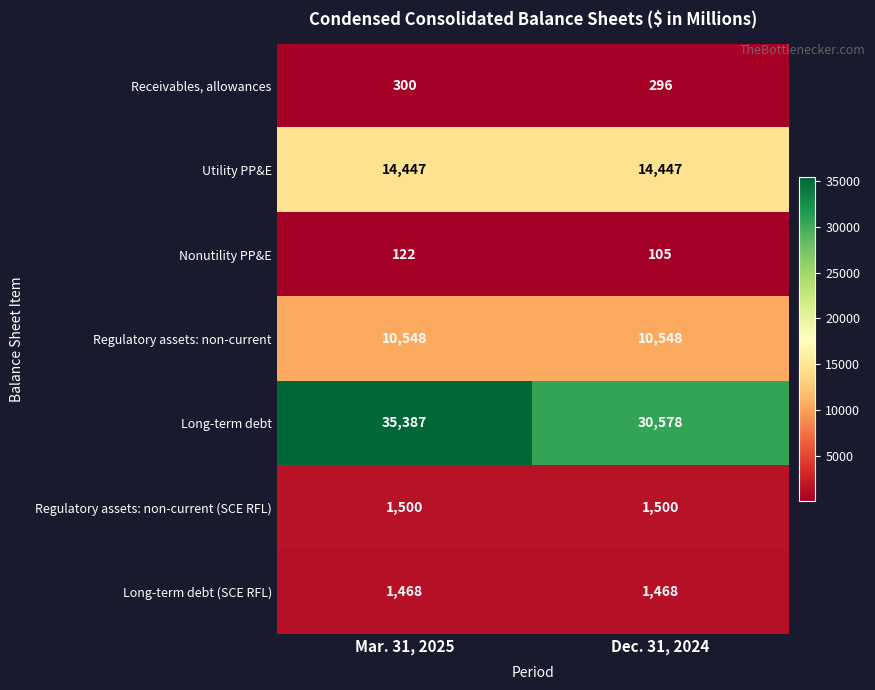

Rank the series at Mar. 31, 2025 from highest to lowest value.

Long-term debt, Utility PP&E, Regulatory assets: non-current, Regulatory assets: non-current (SCE RFL), Long-term debt (SCE RFL), Receivables, allowances, Nonutility PP&E